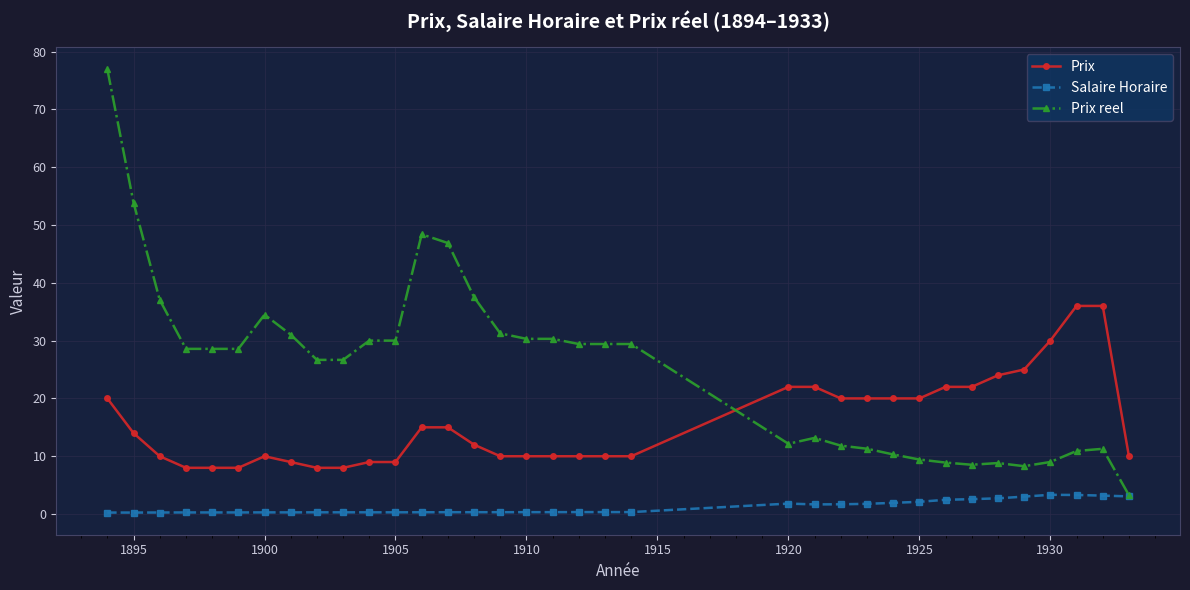

Which series has the largest range (max minus min)?

Prix reel